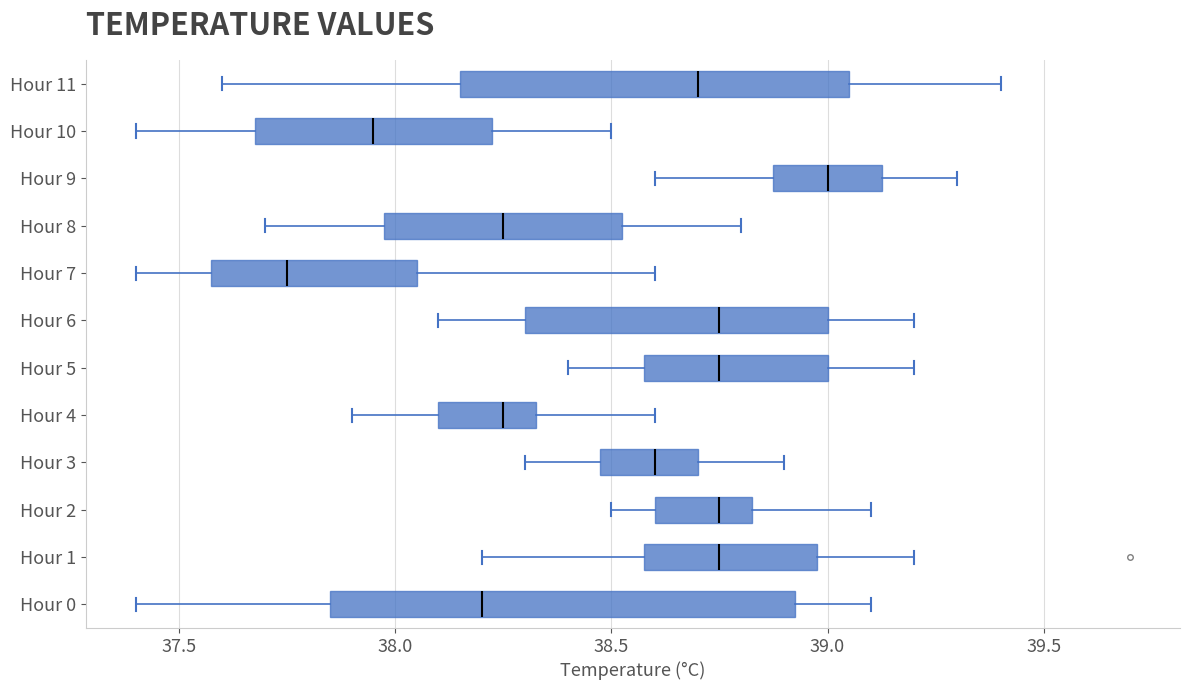

Where is the left edge of the box for Hour 9 on the x-axis? The values are not printed on the chart, so give them approximately, as read against the axis.

38.90